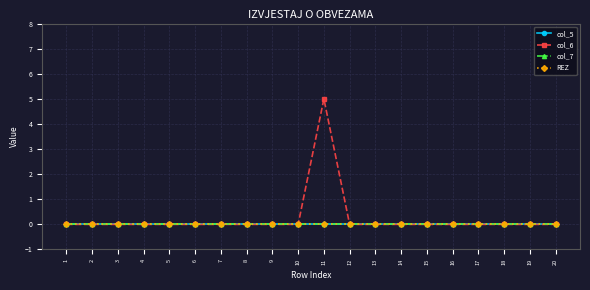

Reading left to right, transcribe all the data shown in this chart.

col_5: 0	0	0	0	0	0	0	0	0	0	0	0	0	0	0	0	0	0	0	0
col_6: 0	0	0	0	0	0	0	0	0	0	5	0	0	0	0	0	0	0	0	0
col_7: 0	0	0	0	0	0	0	0	0	0	0	0	0	0	0	0	0	0	0	0
REZ: 0	0	0	0	0	0	0	0	0	0	0	0	0	0	0	0	0	0	0	0